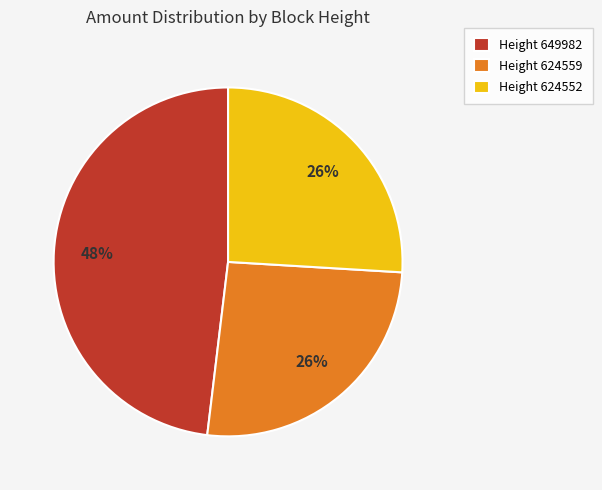

Is there a majority slice in this chart?

No